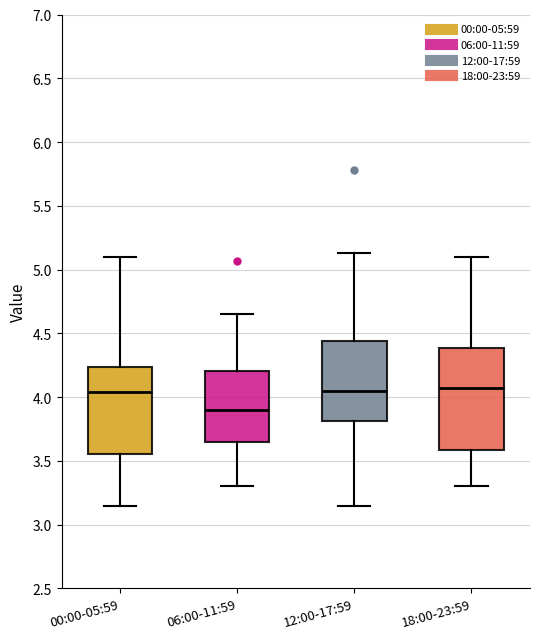

Where does the median line of the box for 12:00-17:59 sit on the y-axis? The values are not printed on the chart, so give them approximately, as read against the axis.

4.05